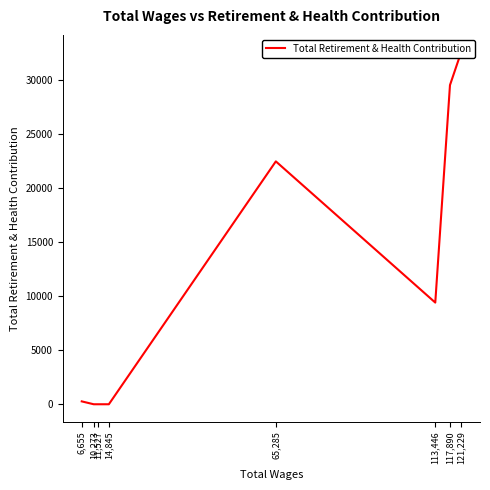

The chart shows a value of 14821 at 113,446. True or false?

False